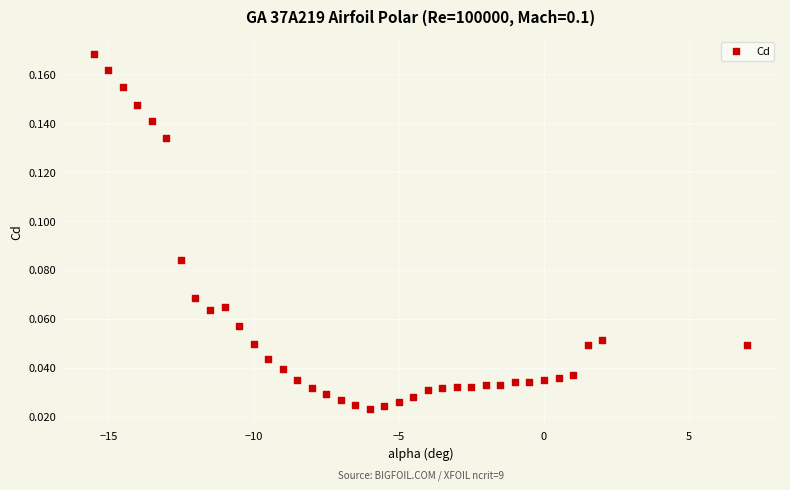

What is the range of X values (max minus min)?

22.5